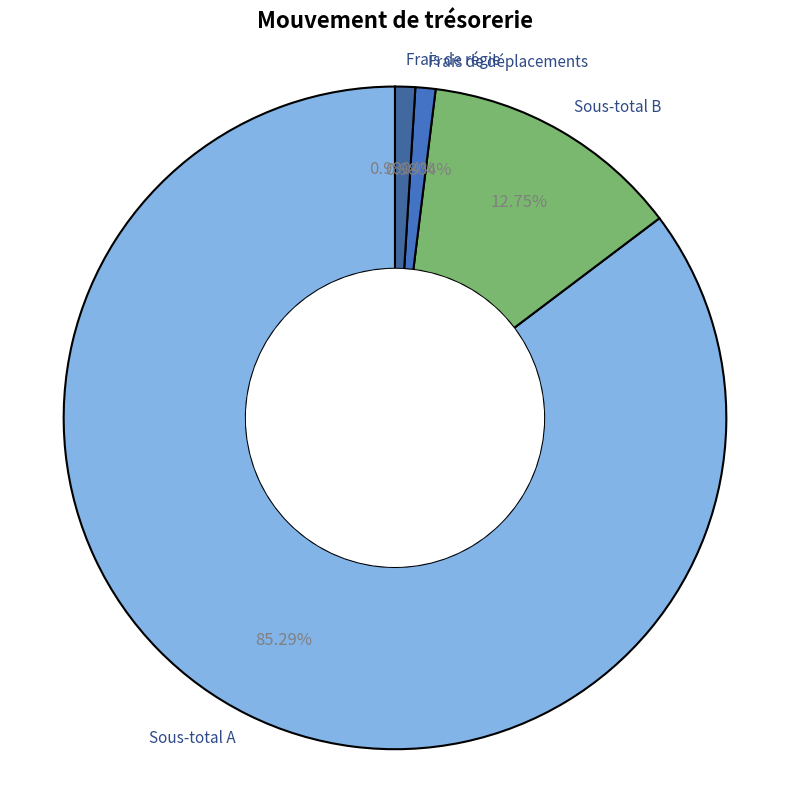

To the nearest percent, what is the difference between the largest and smallest slice percentages?

84%